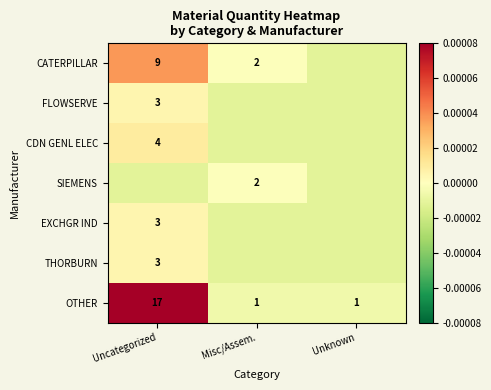

Is the value of THORBURN at Uncategorized greater than the value of CATERPILLAR at Misc/Assem.?

Yes